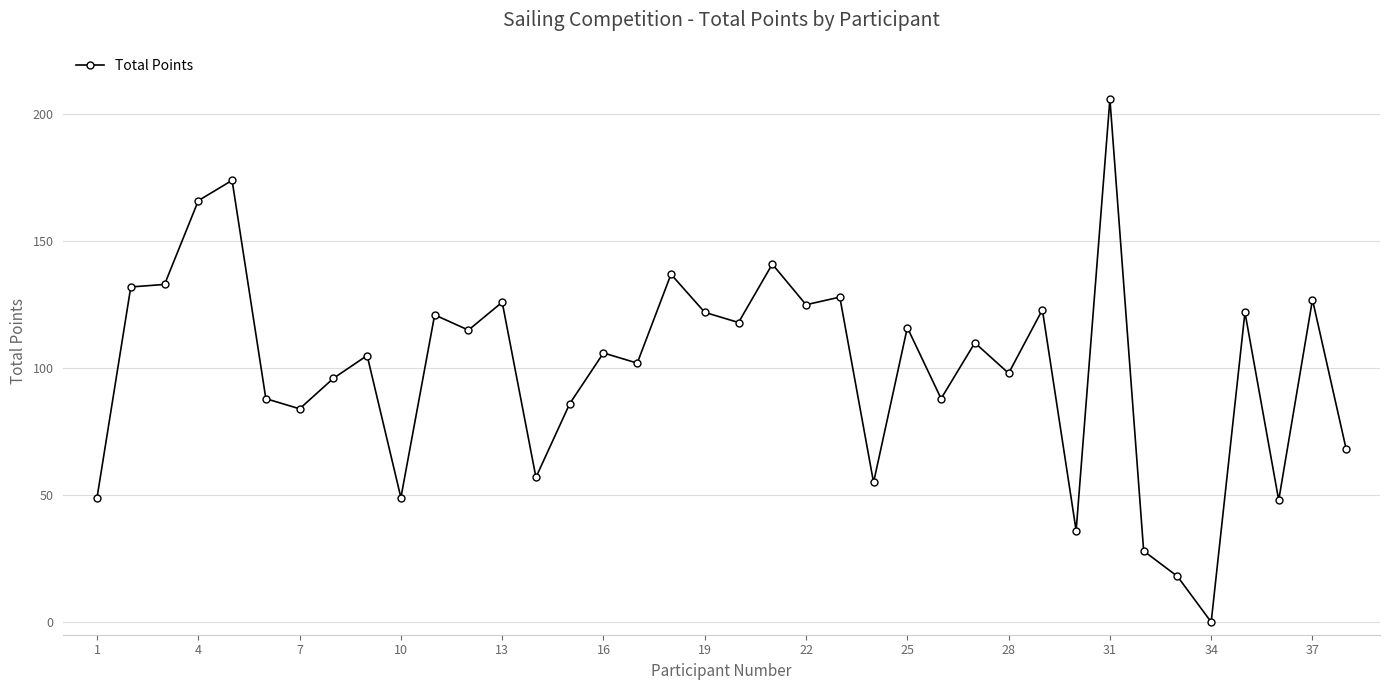

How many lines are shown in the chart?

1